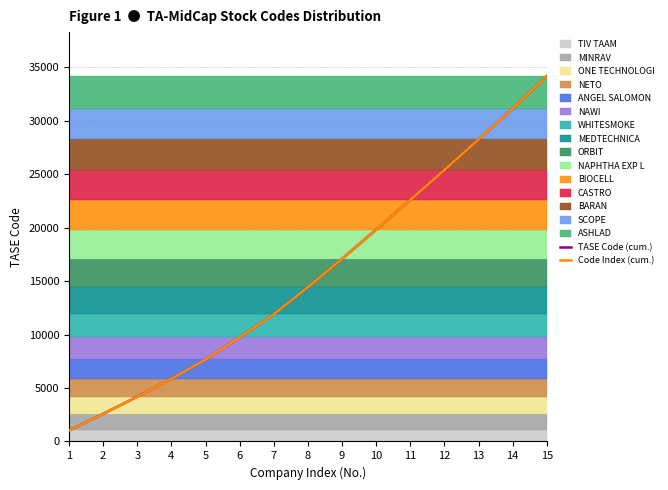

What is the value of the Code Index (cum.) point at the 14th from the left?

31152.3